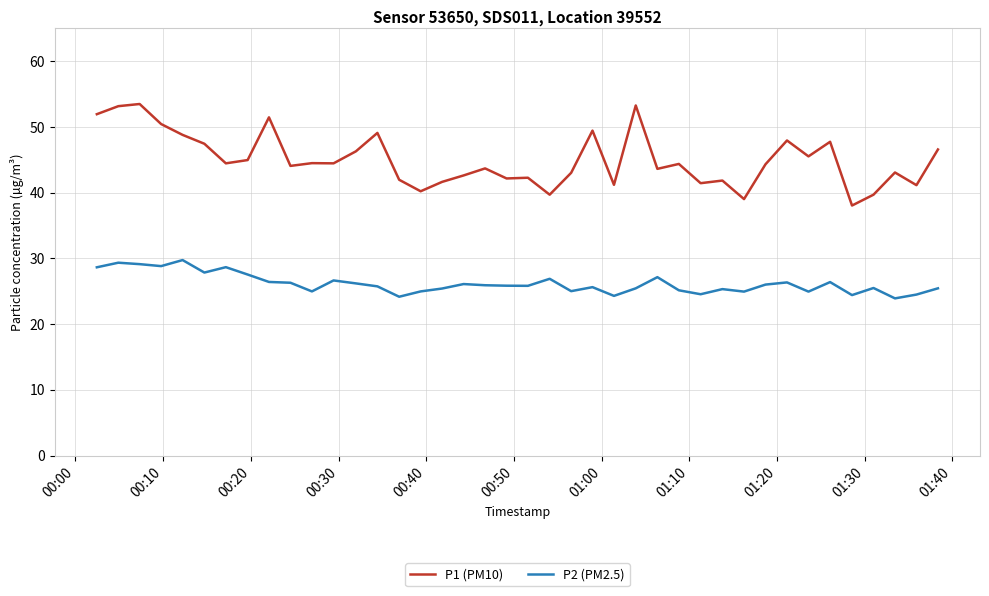

Which series has the largest range (max minus min)?

P1 (PM10)